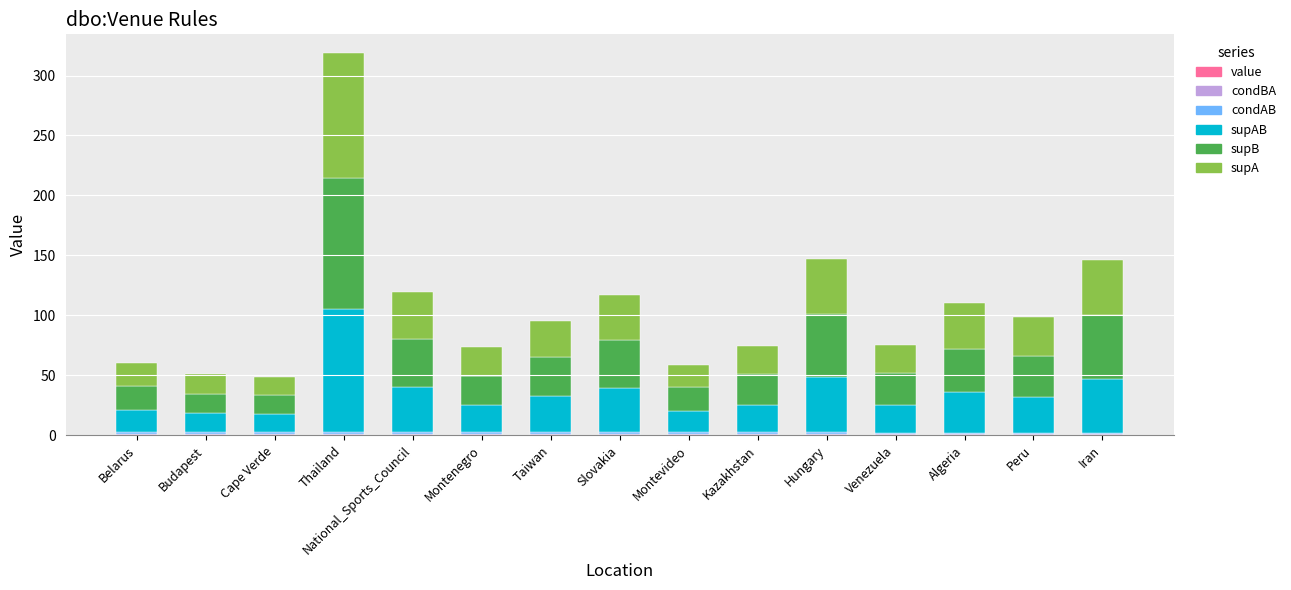

At which category is the sum across all series the highest?

Thailand